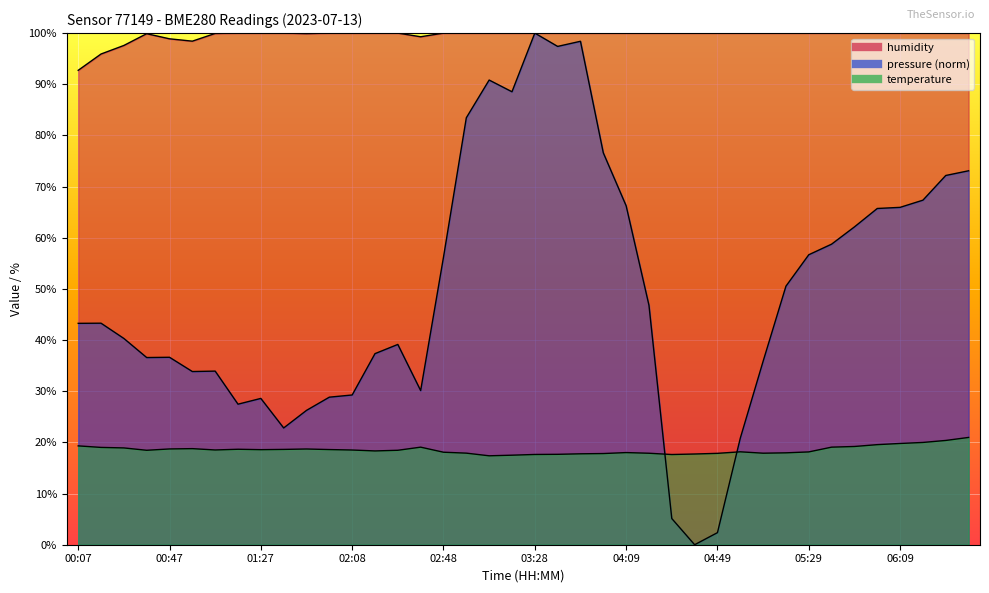

How many values in the temperature series are below 18?

13